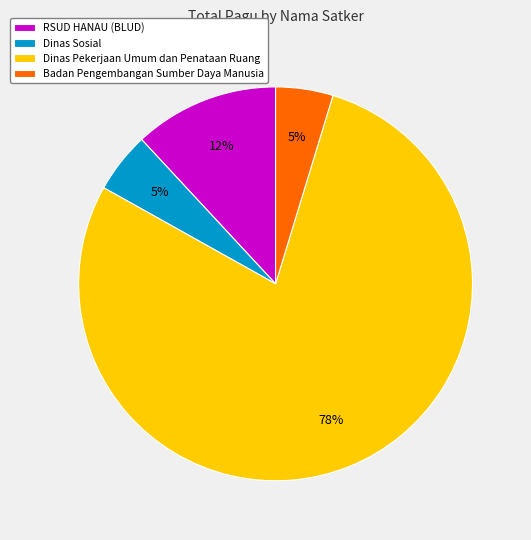

What percentage is the Dinas Pekerjaan Umum dan Penataan Ruang slice, to the nearest percent?

78%